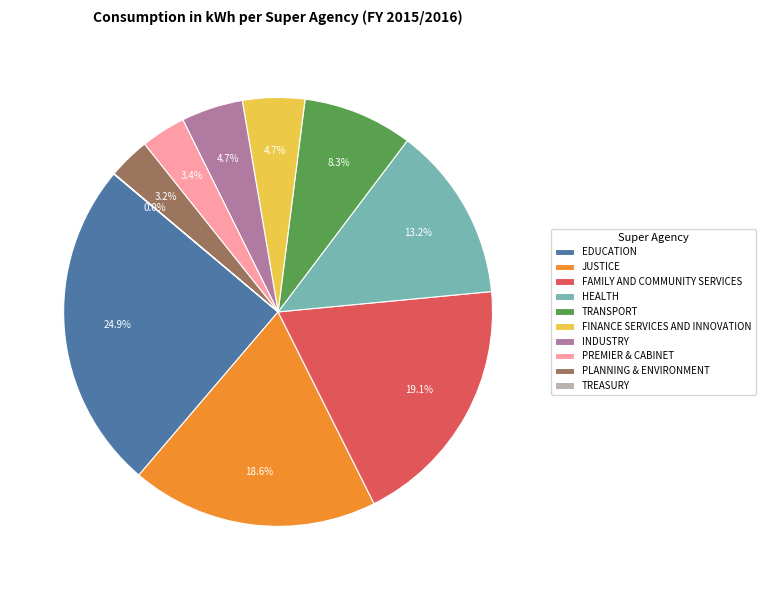

True or false: PLANNING & ENVIRONMENT accounts for 3% of the total.

True